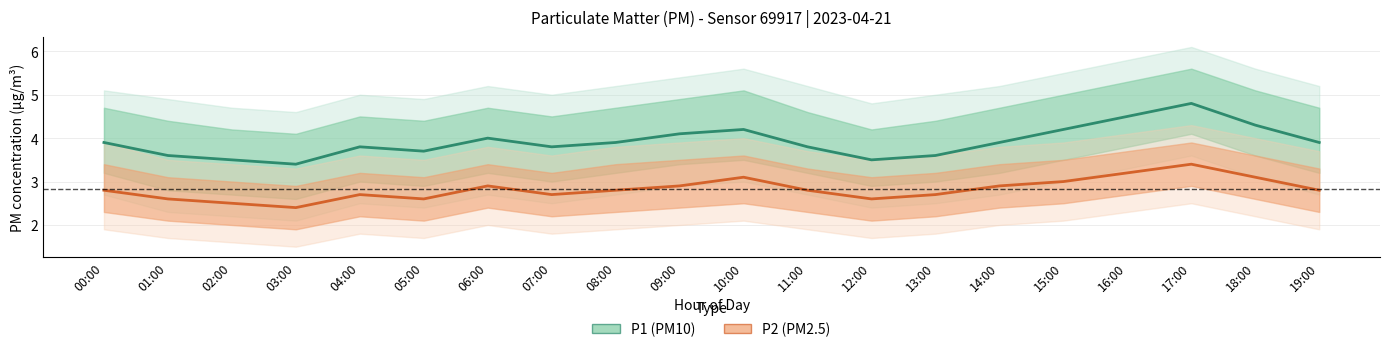

True or false: P2 (PM2.5) and P1 (PM10) cross at least once.

False